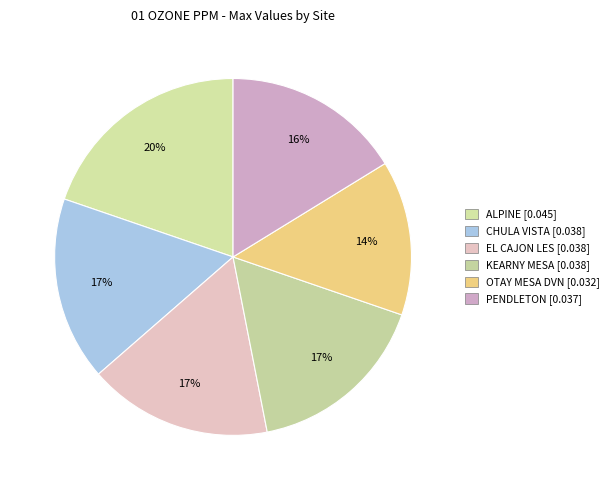

The EL CAJON LES slice represents 17% of the pie. True or false?

True